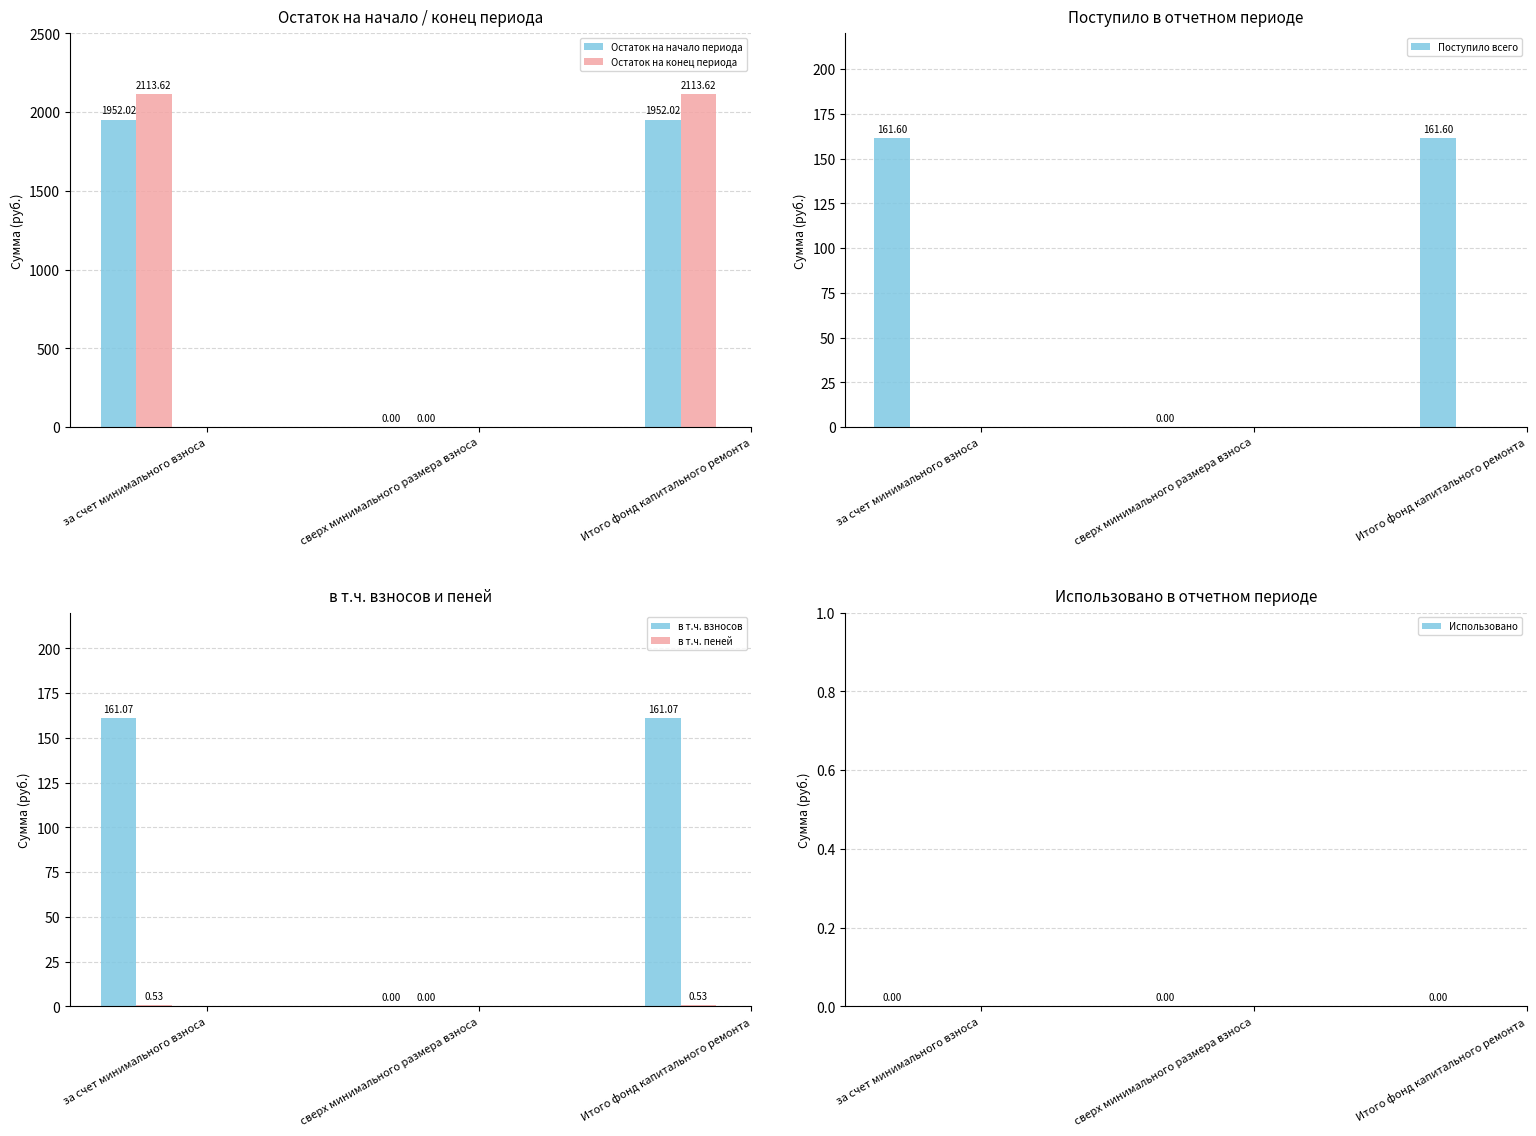

What is the value of the в т.ч. пеней bar at the 1st from the left?

0.5